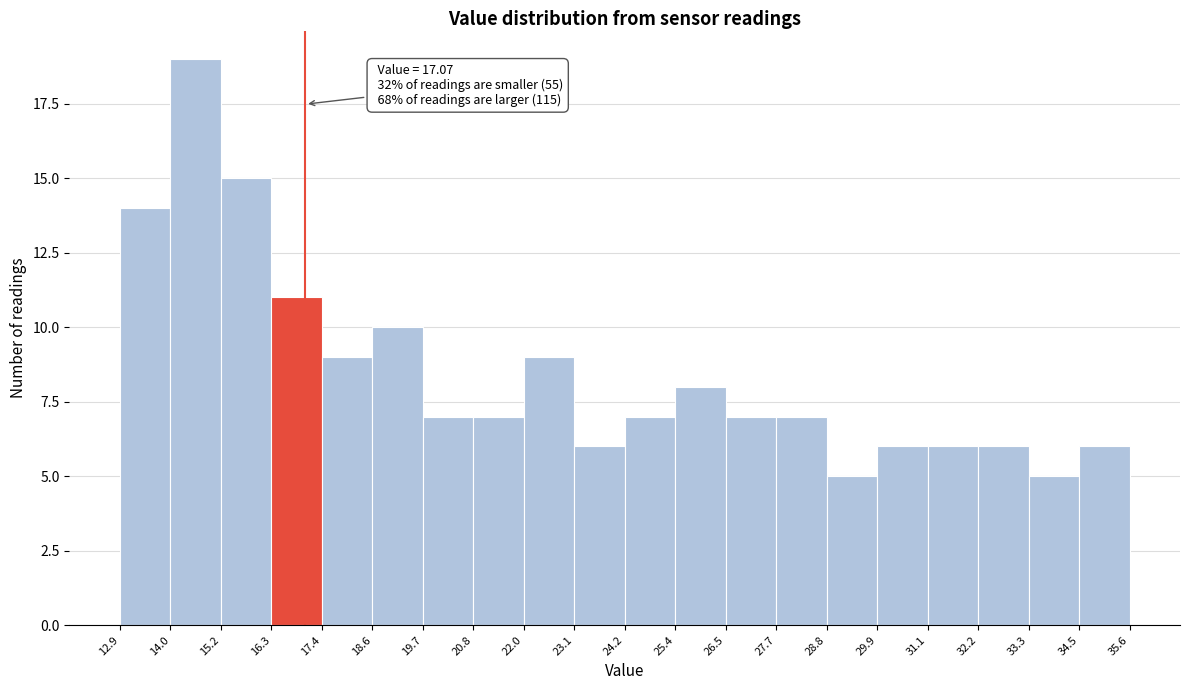

Over which range of the x-axis is the bar tallest?

14.0 to 15.2